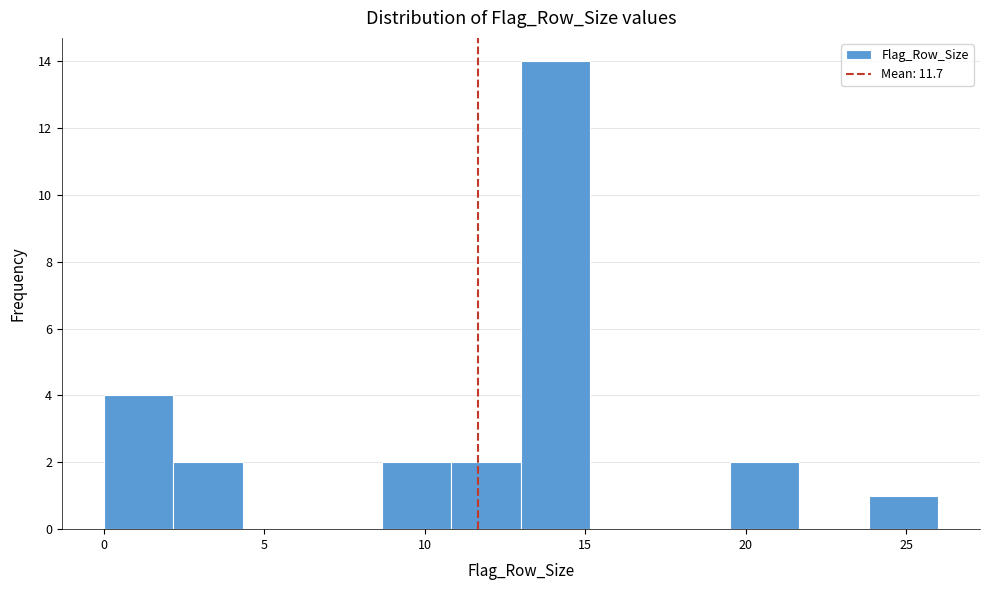

Reading left to right, transcribe this chart: for each bar, give the range it covers on the x-axis and its height. Neither the bar edges nor the heights are printed on the chart, so give them approximately, as read against the axes.

0.0 to 2.0: 4
2.0 to 4.5: 2
4.5 to 6.5: 0
6.5 to 8.5: 0
8.5 to 11.0: 2
11.0 to 13.0: 2
13.0 to 15.0: 14
15.0 to 17.5: 0
17.5 to 19.5: 0
19.5 to 21.5: 2
21.5 to 24.0: 0
24.0 to 26.0: 1